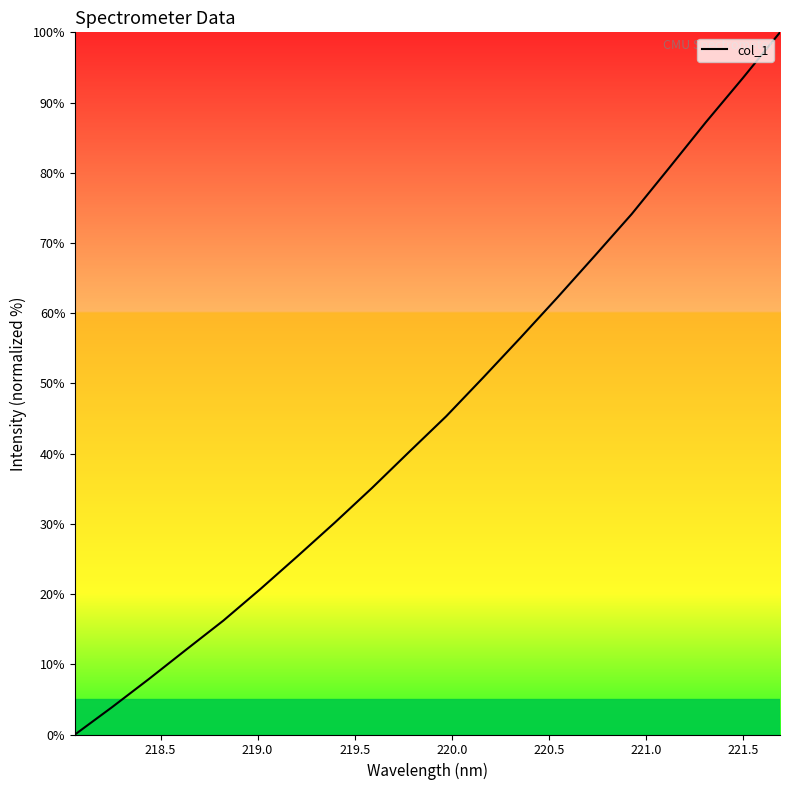

What is the difference between the maximum and minimum values?

100.0